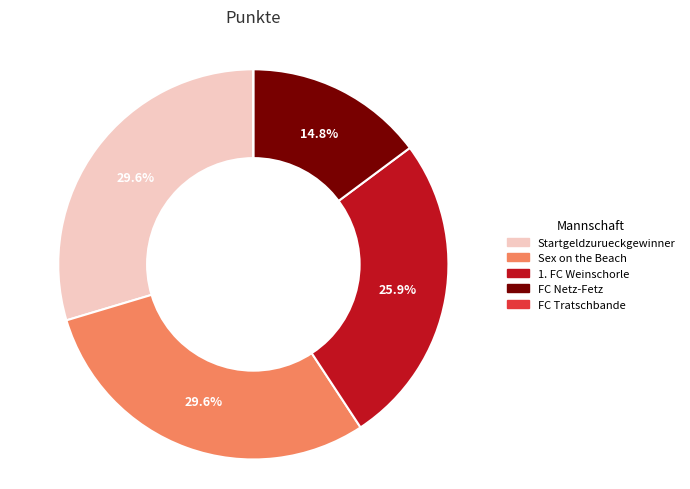

What percentage is the FC Netz-Fetz slice, to the nearest percent?

15%